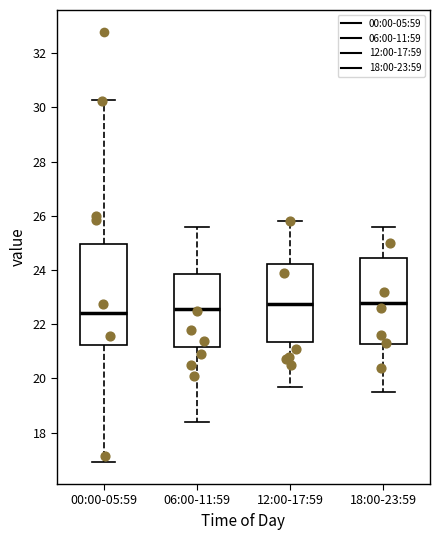

Which box is the tallest, from its lower edge to its upper edge?

00:00-05:59